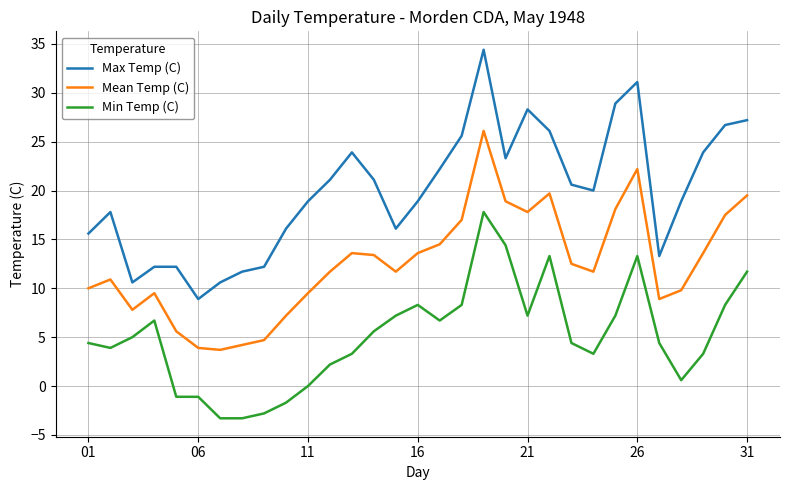

Rank the series by their average value, from highest to lowest.

Max Temp (C), Mean Temp (C), Min Temp (C)